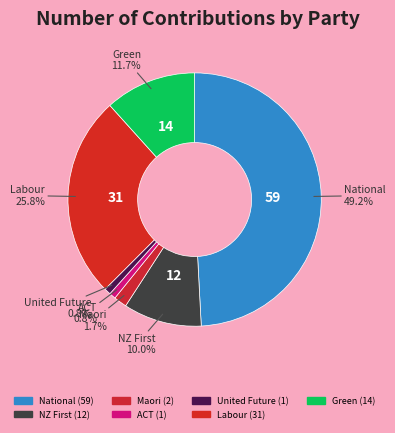

Does ACT account for over 50% of the chart?

No